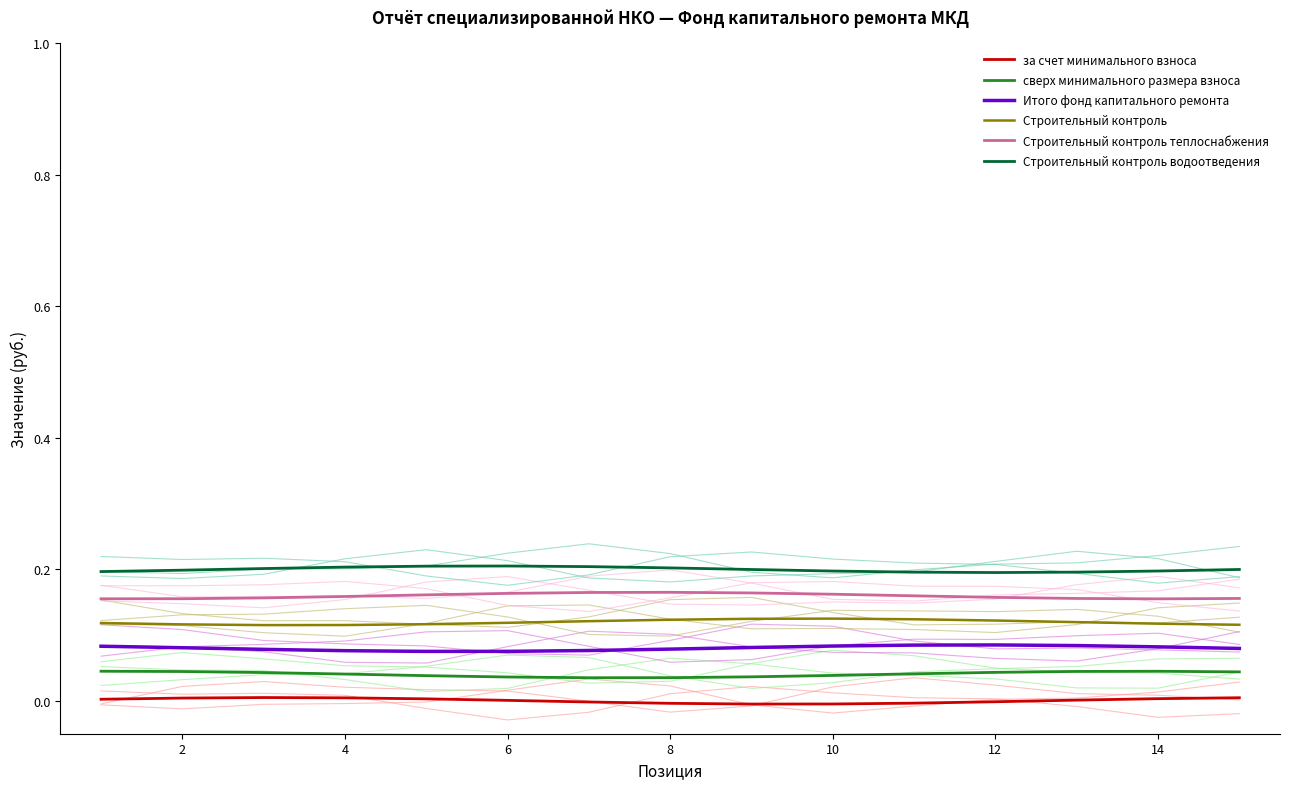

What are all the series names shown in the legend?

за счет минимального взноса, сверх минимального размера взноса, Итого фонд капитального ремонта, Строительный контроль, Строительный контроль теплоснабжения, Строительный контроль водоотведения